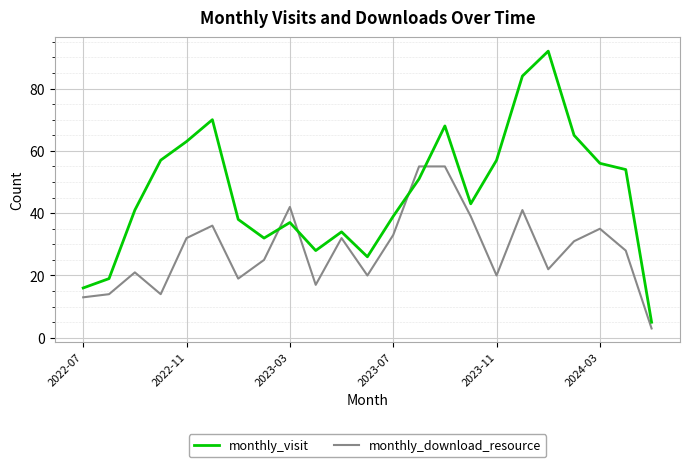

Which series ends up on top after the final intersection of monthly_visit and monthly_download_resource?

monthly_visit